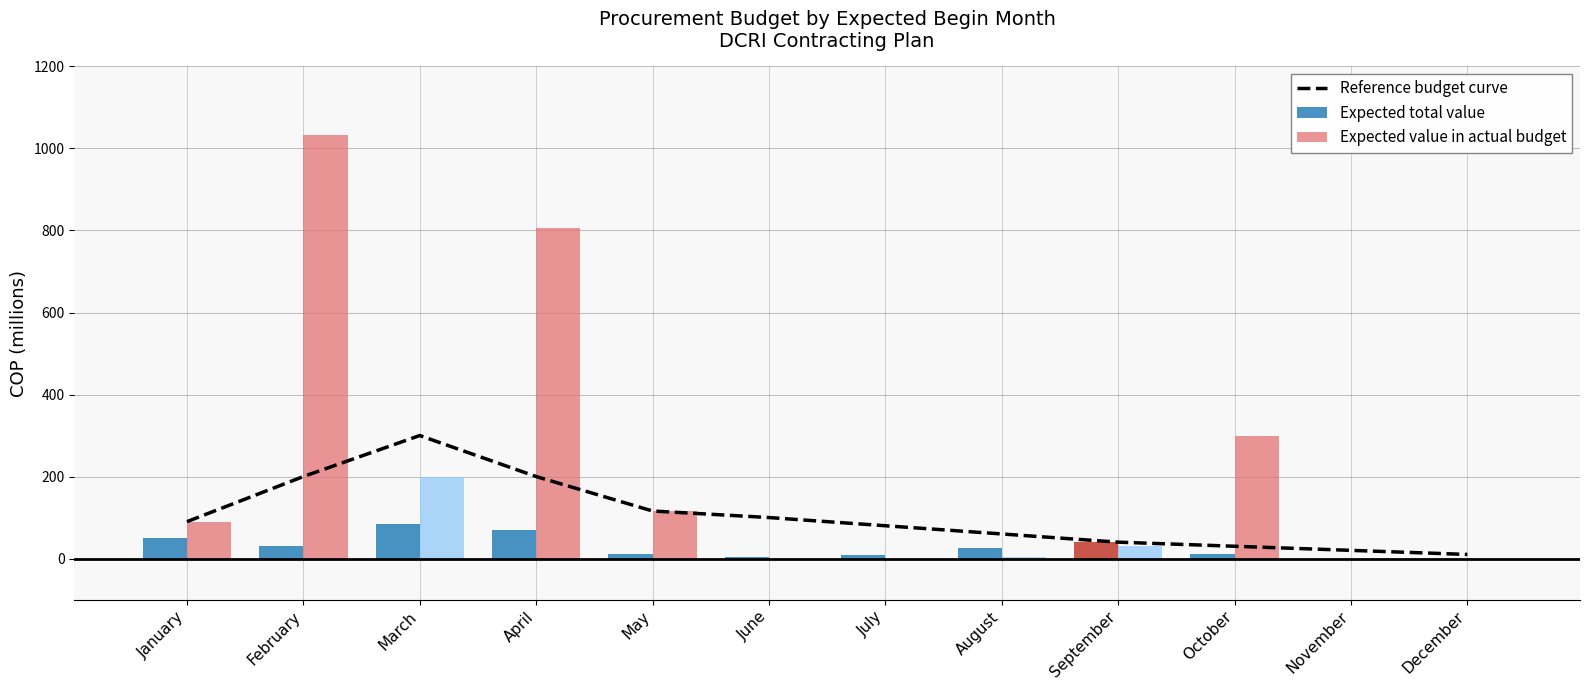

Reading right to left, extract all data points from this chart.

Reference budget curve: December=10.0	November=20.0	October=30.0	September=40.0	August=60.0	July=80.0	June=100.0	May=116.0	April=200.0	March=300.0	February=200.0	January=90.0
Expected total value: December=0.0	November=0.0	October=12.0	September=40.0	August=25.0	July=8.0	June=4.0	May=12.0	April=70.0	March=83.4	February=30.8	January=50.0
Expected value in actual budget: December=0.0	November=0.0	October=300.0	September=30.0	August=4.0	July=0.0	June=0.0	May=116.0	April=806.6	March=200.0	February=1032.0	January=90.0